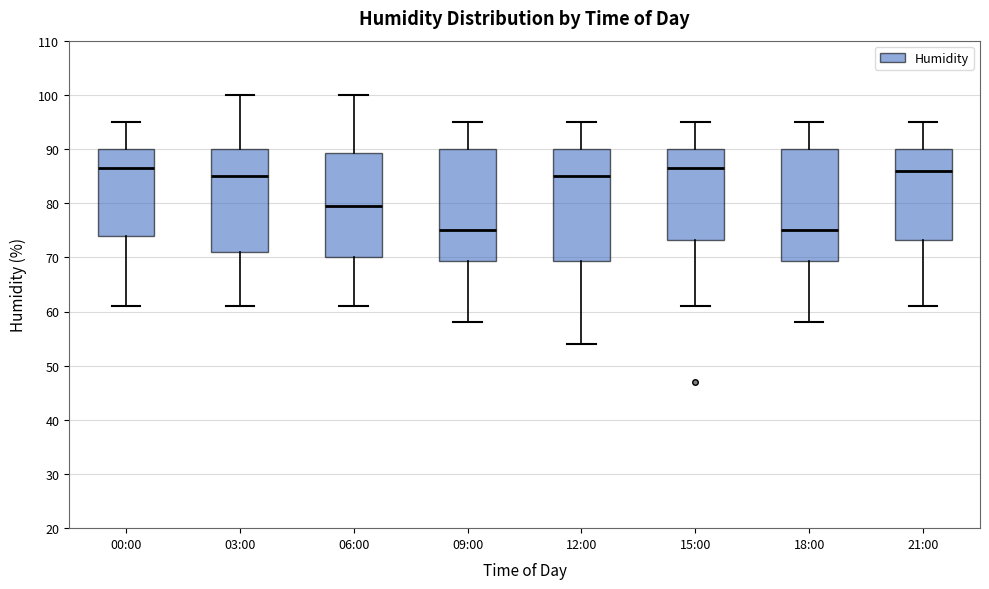

Reading left to right, transcribe this box plot: for each box, give where its median line is, the range the box spans, and where its two whiskers end, as read against the y-axis. The values are not printed on the chart, so give them approximately, as read against the axis.

00:00: median 87, box 74 to 90, whiskers 61 to 95
03:00: median 85, box 71 to 90, whiskers 61 to 100
06:00: median 80, box 70 to 89, whiskers 61 to 100
09:00: median 75, box 69 to 90, whiskers 58 to 95
12:00: median 85, box 69 to 90, whiskers 54 to 95
15:00: median 87, box 73 to 90, whiskers 61 to 95
18:00: median 75, box 69 to 90, whiskers 58 to 95
21:00: median 86, box 73 to 90, whiskers 61 to 95